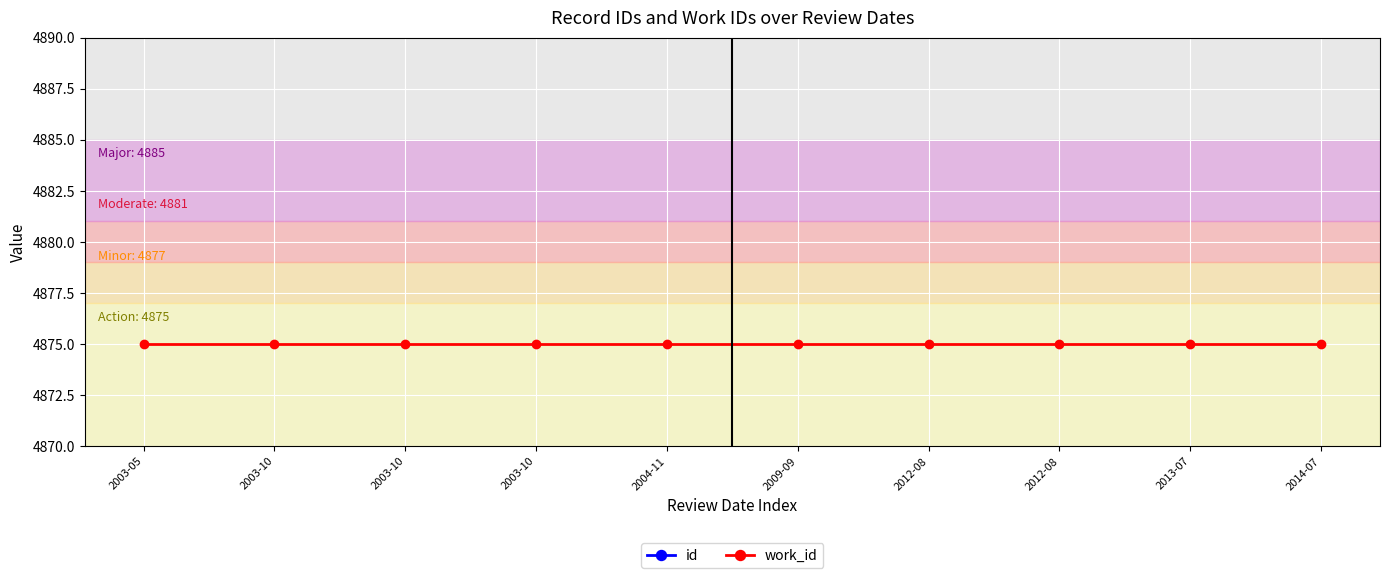

Which series has the largest total across all categories?

id